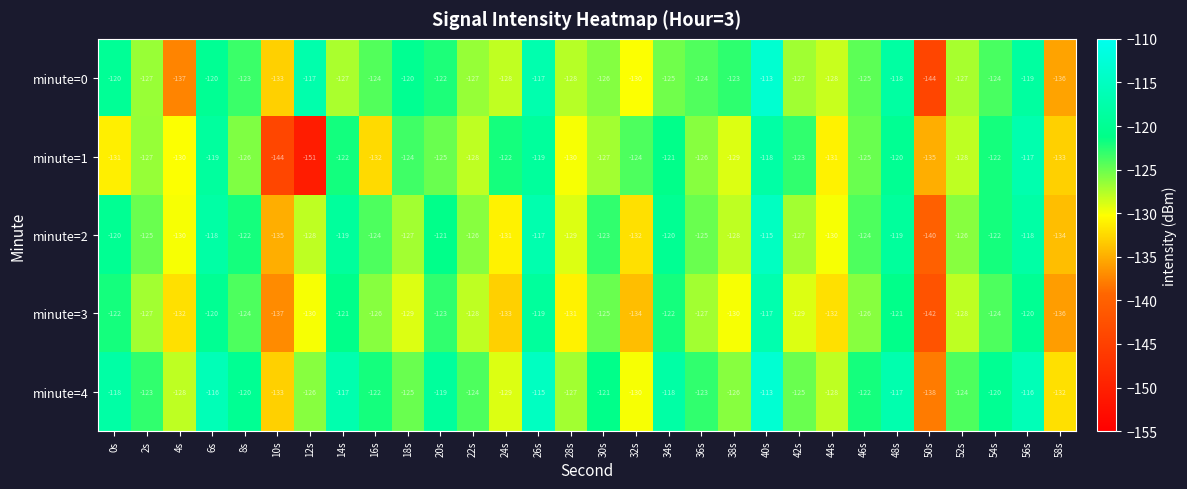

Which label corresponds to the largest value in the chart?

40s